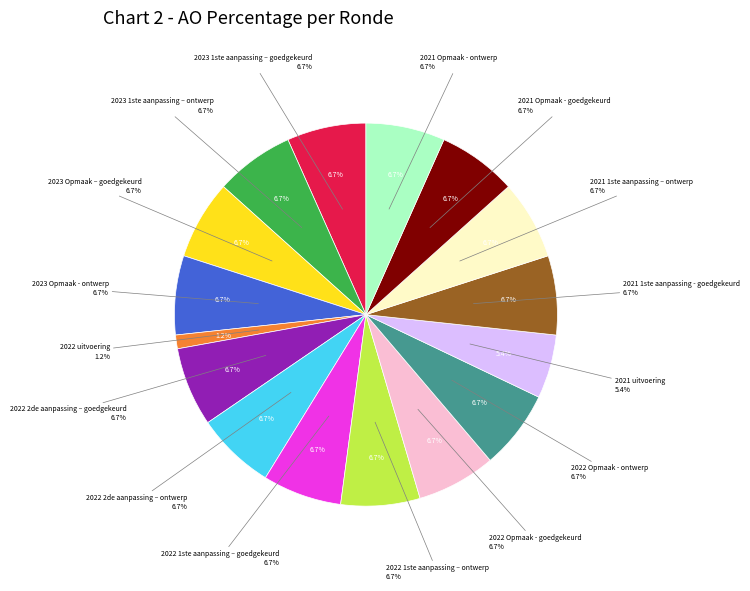

True or false: 2022 1ste aanpassing – ontwerp accounts for 7% of the total.

True